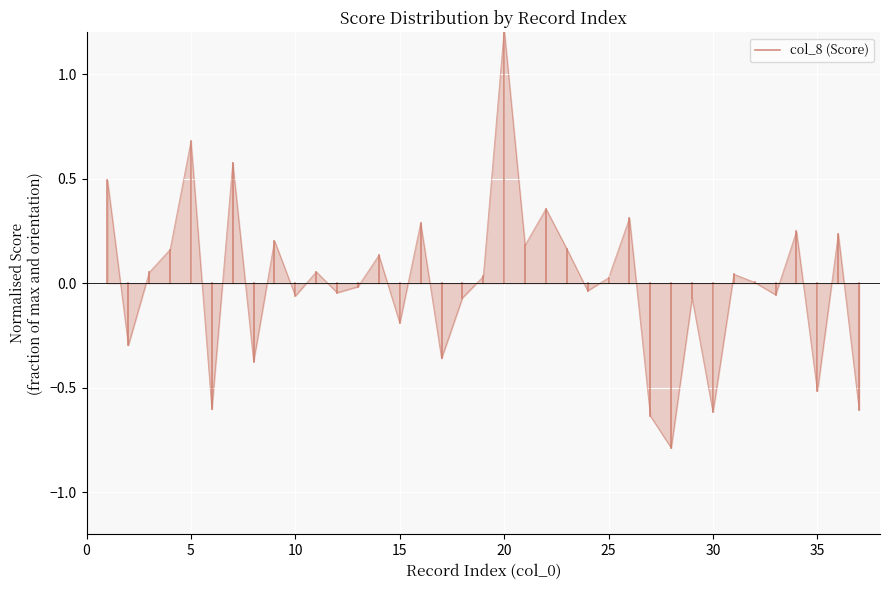

What is the difference between the maximum and minimum values?

2.0